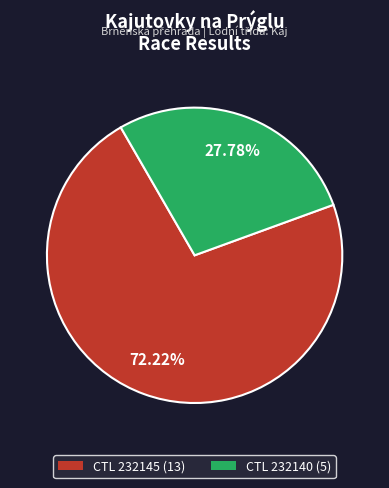

Is there a majority slice in this chart?

Yes